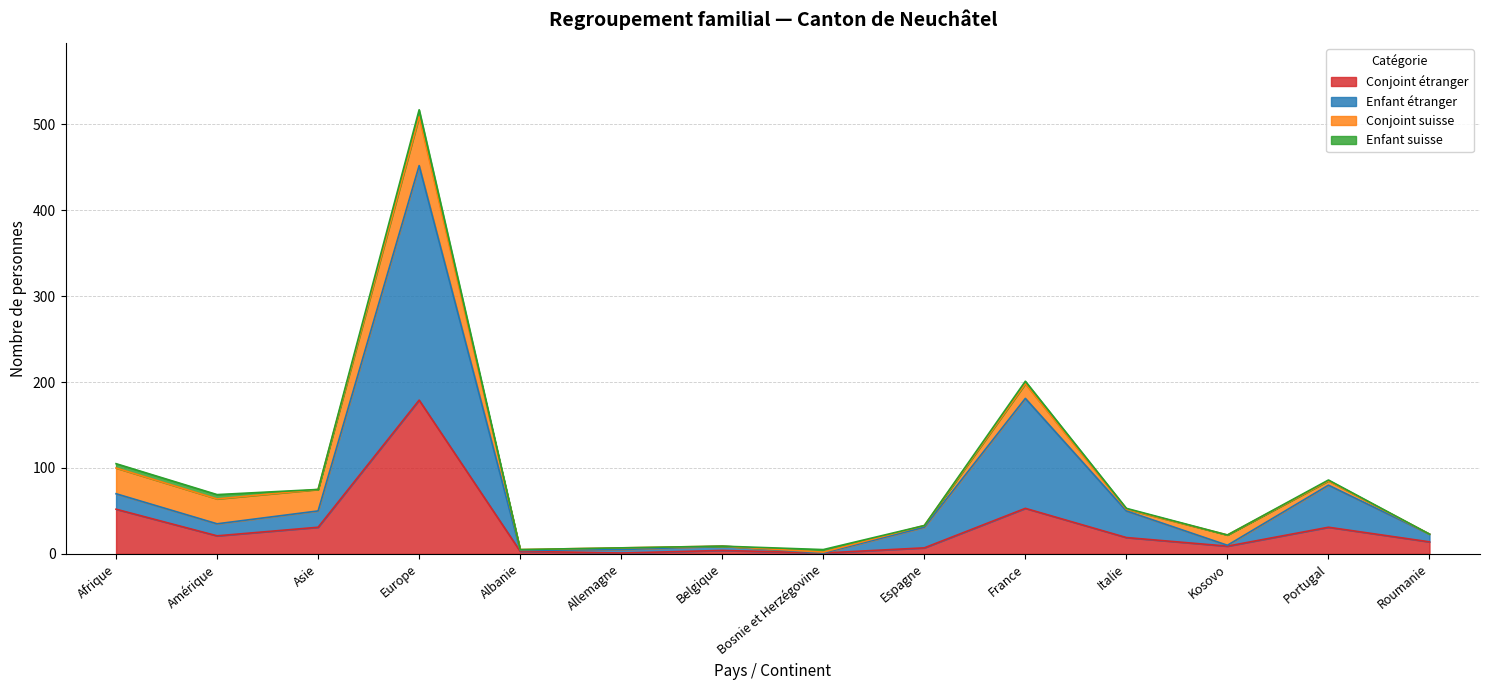

Where is the first local minimum for Conjoint_étranger?

Amérique